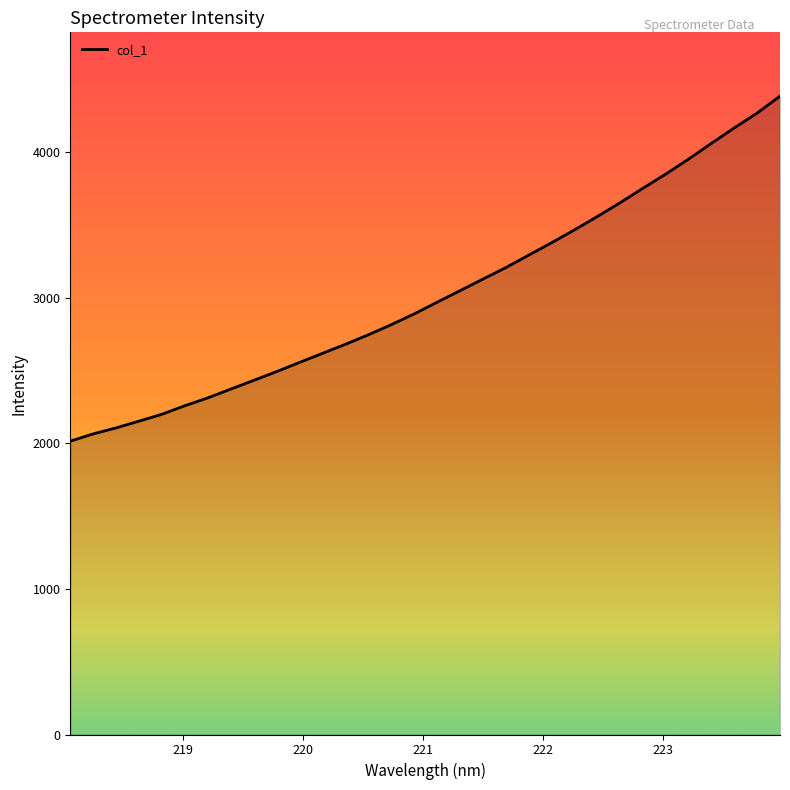

What is the smallest value displayed?

2013.8